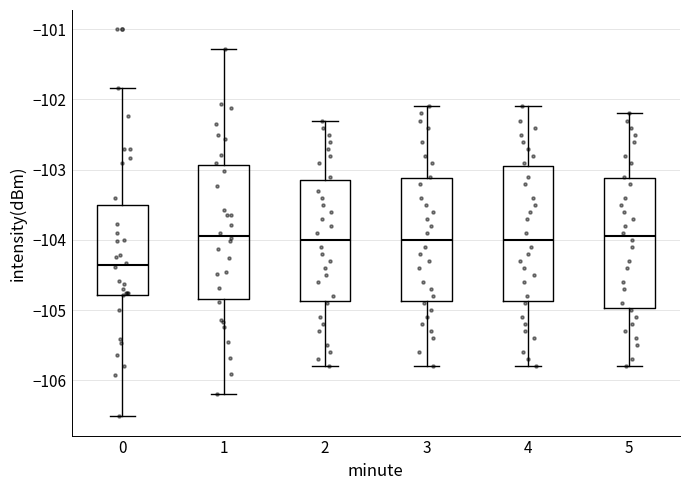

Which box has the lowest median line?

0